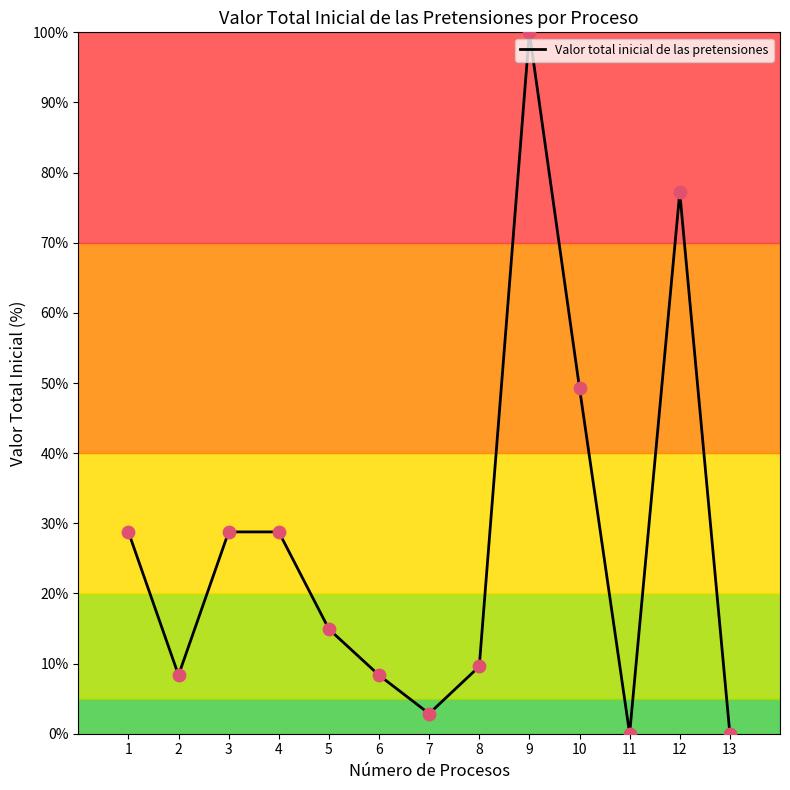

Between 8 and 12, which is larger?

12